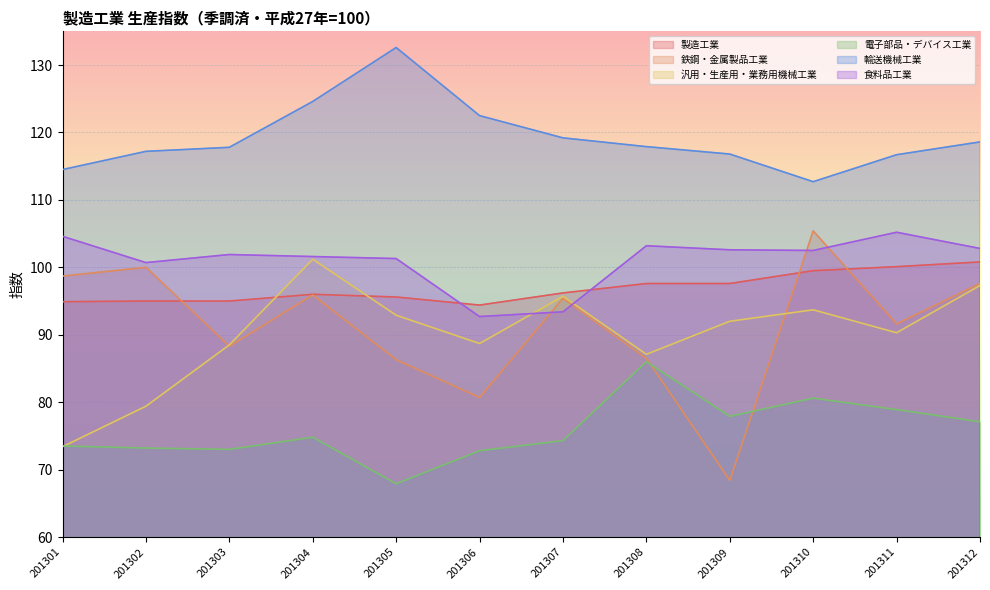

Rank the series at 201309 from lowest to highest value.

鉄鋼・金属製品工業, 電子部品・デバイス工業, 汎用・生産用・業務用機械工業, 製造工業, 食料品工業, 輸送機械工業